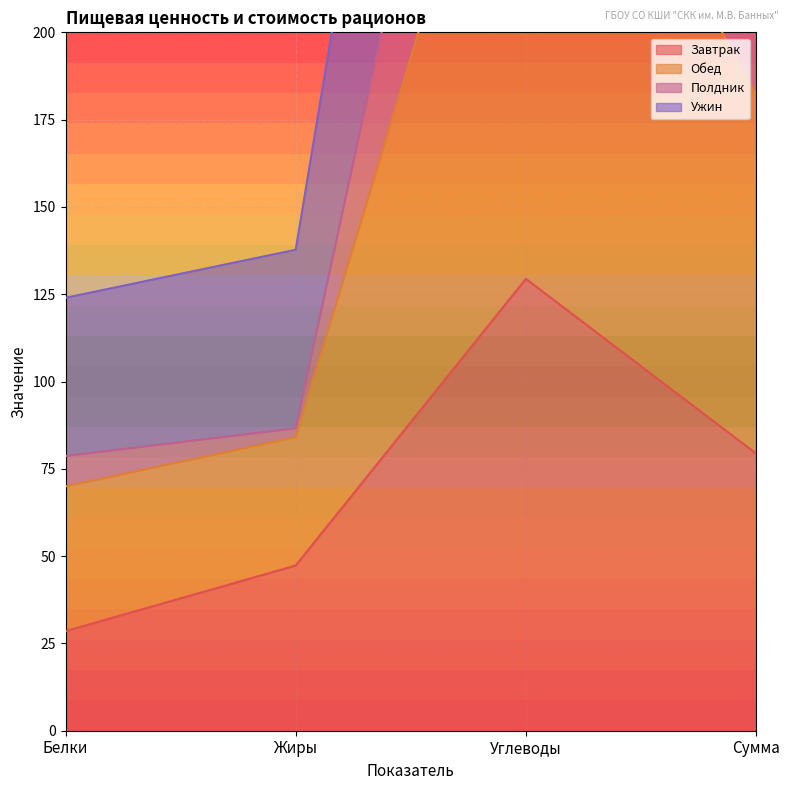

What is the value of the Обед point at the 3rd from the left?

391.0